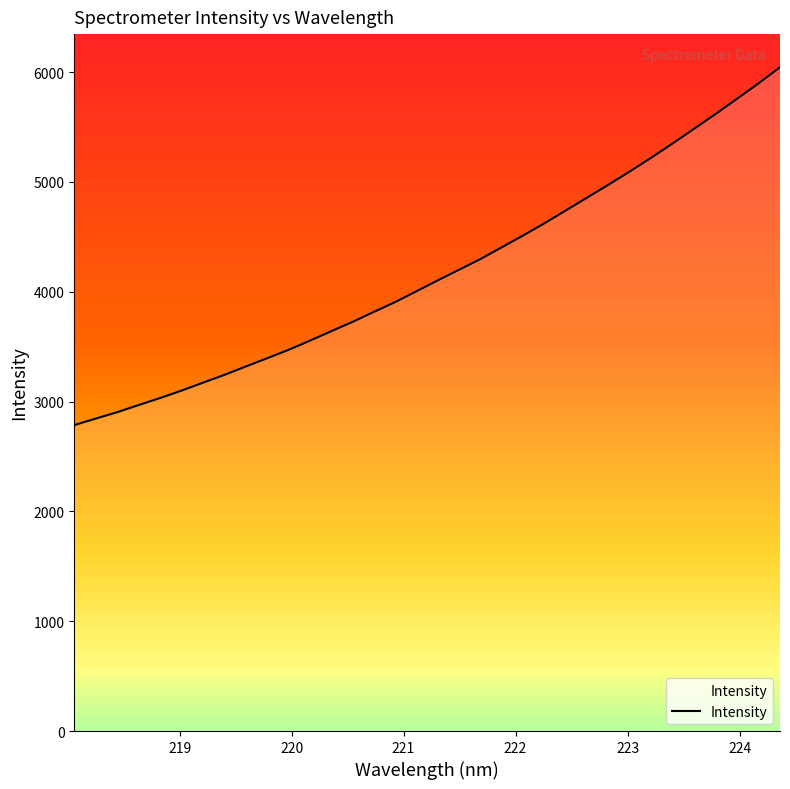

What is the sum of all values?

142104.5